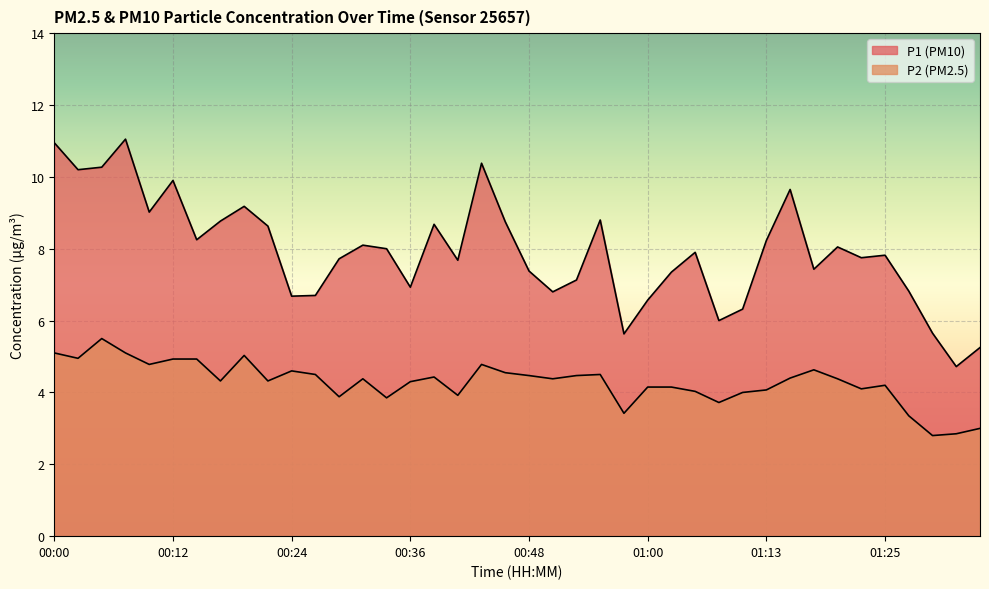

True or false: P1 and P2 intersect in this chart.

False